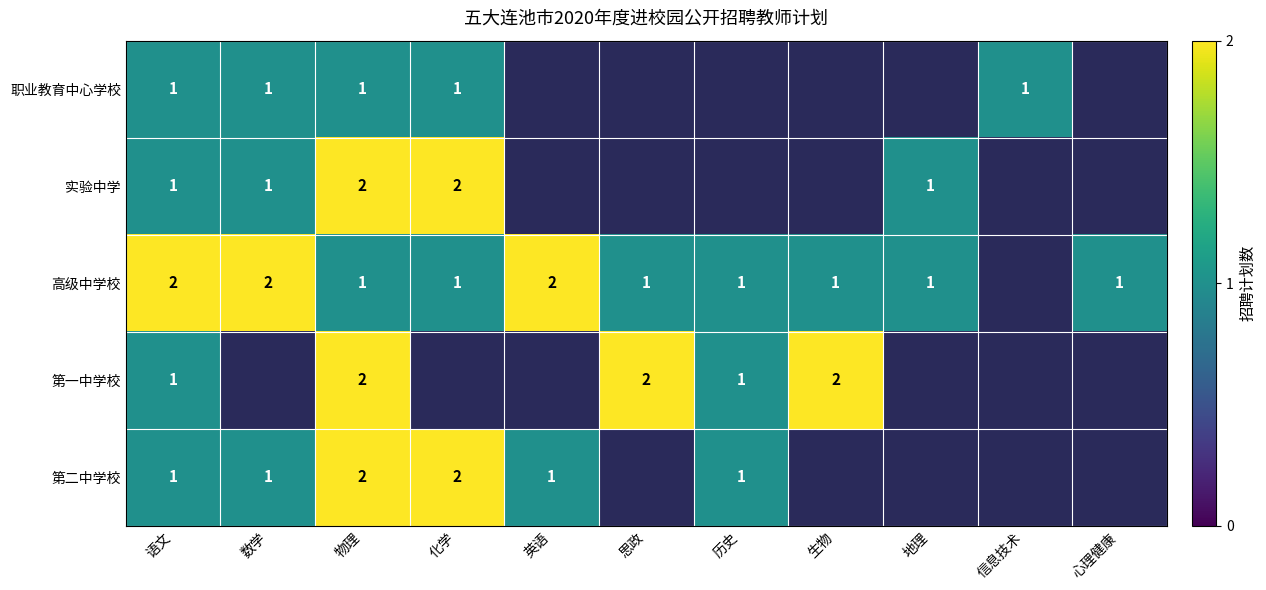

True or false: 第一中学校 has a value of 2 at 思政.

True